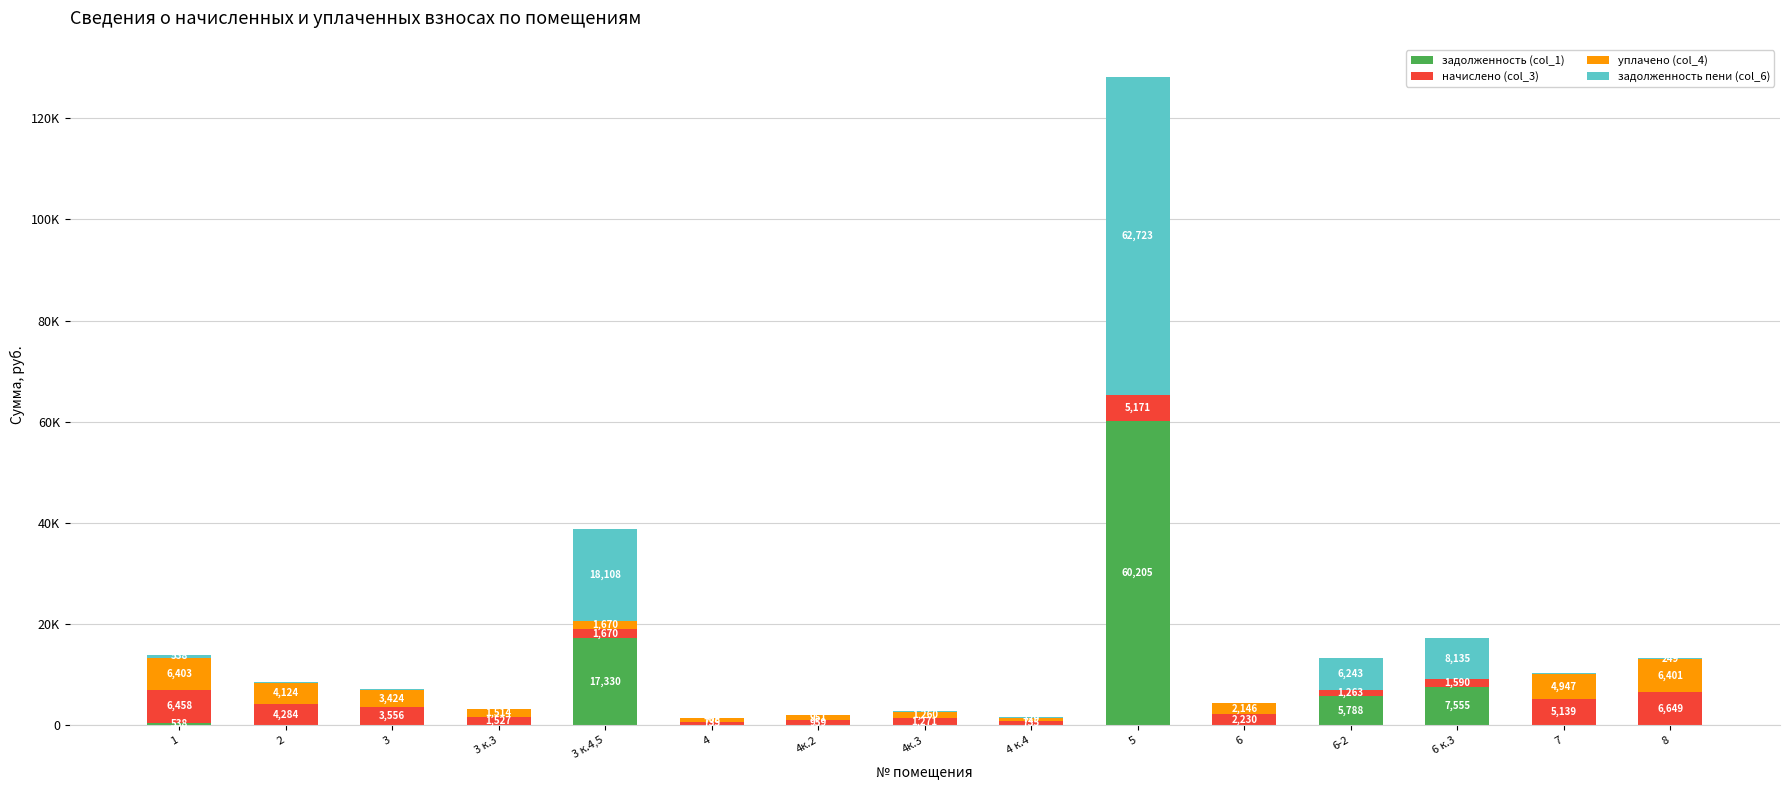

Which series has the largest range (max minus min)?

задолженность пени (col_6)